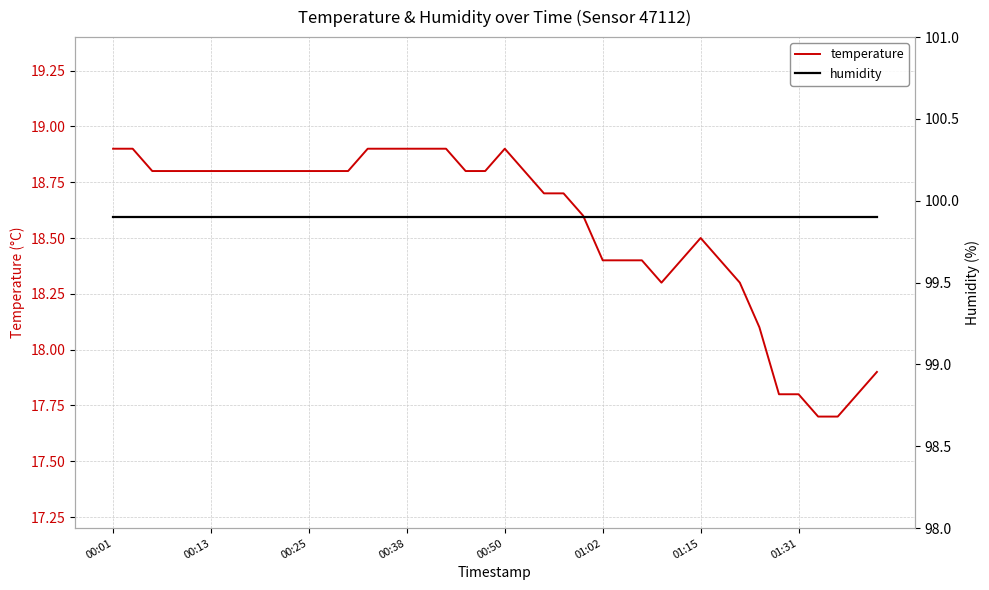

What is the greatest value displayed?

99.9